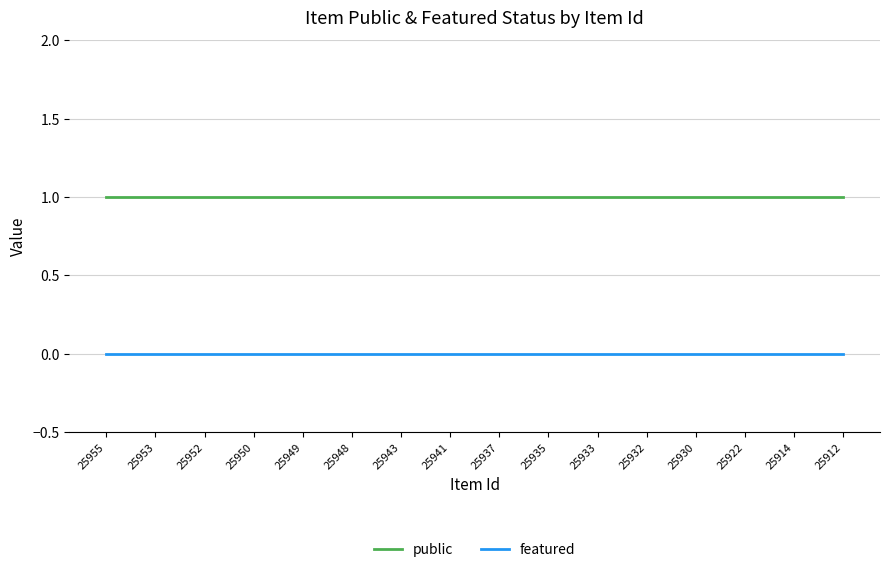

Is it true that public equals 0 at 25949?

False